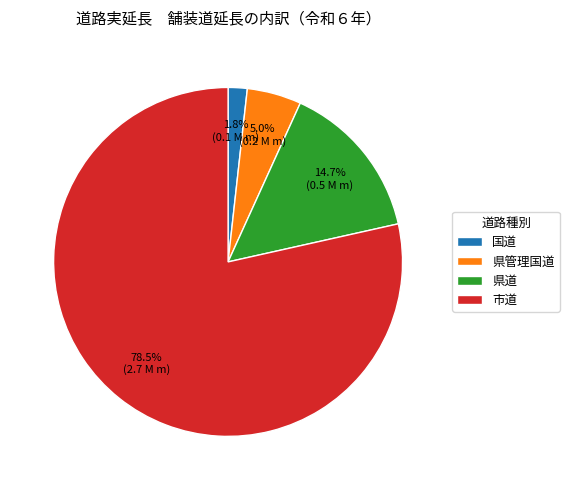

Is there any slice that represents more than half of the pie?

Yes